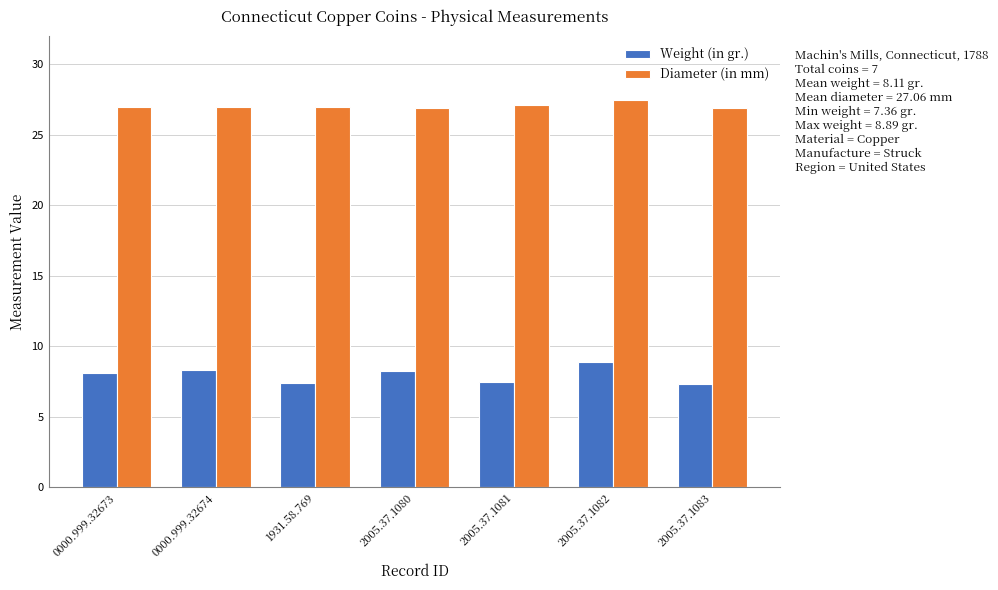

What is the greatest value displayed?

27.5